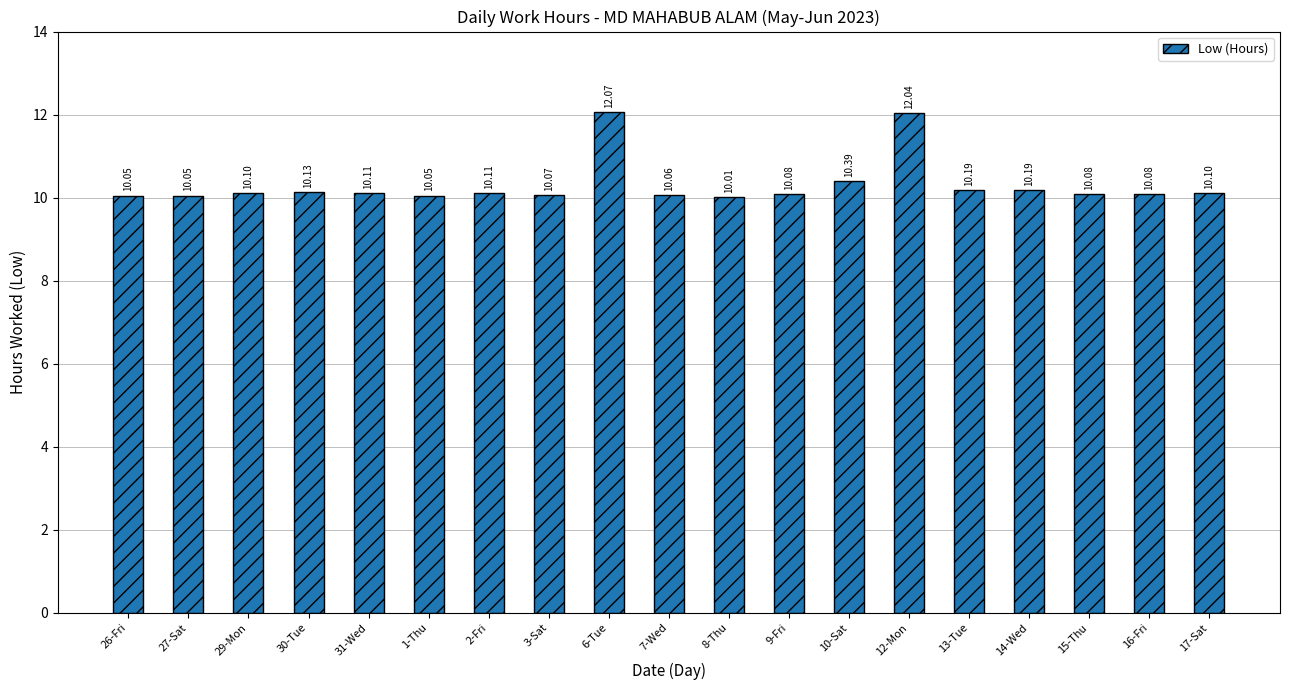

What is the change in value from 30-Tue to 13-Tue?

+0.1